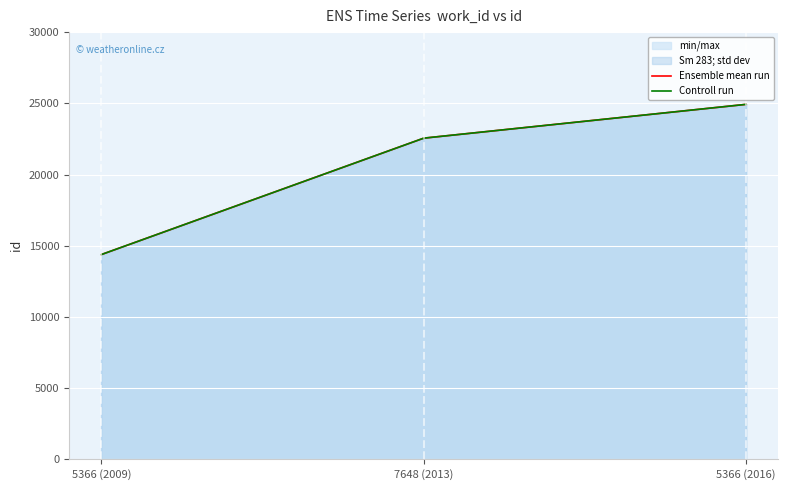

What is the sum of the Ensemble mean run values at 7648 (2013) and 5366 (2009)?

36933